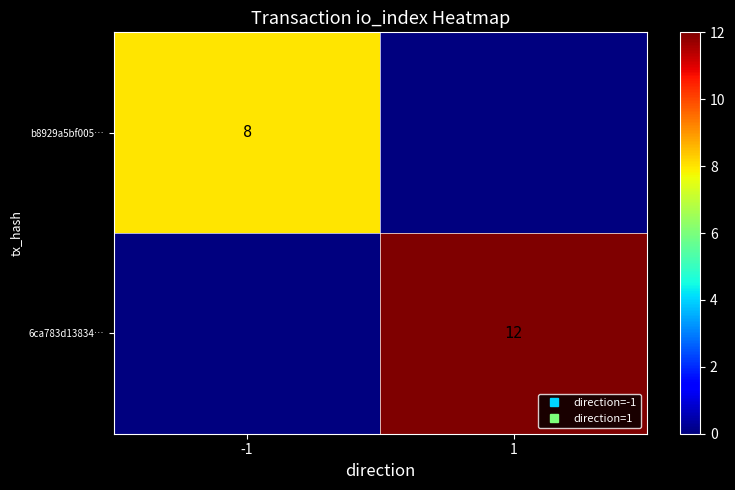

What is the sum of all b8929a5bf005… values?

8